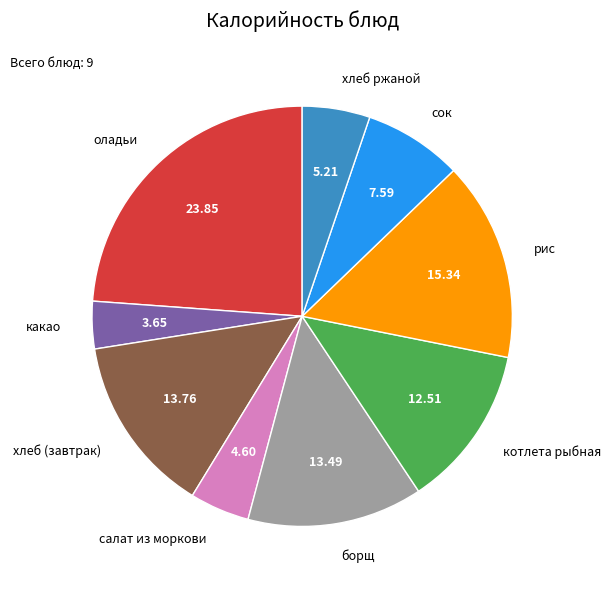

Is there any slice that represents more than half of the pie?

No